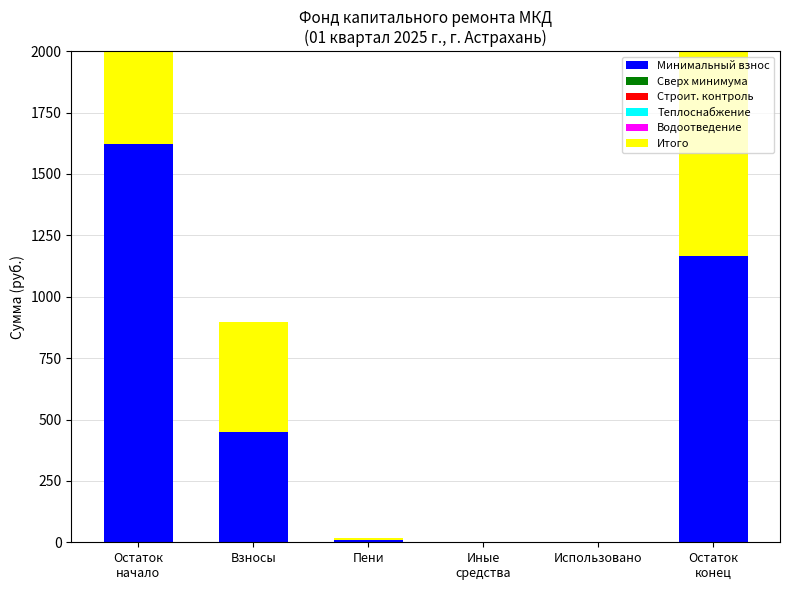

Which series has the largest total across all categories?

Минимальный взнос